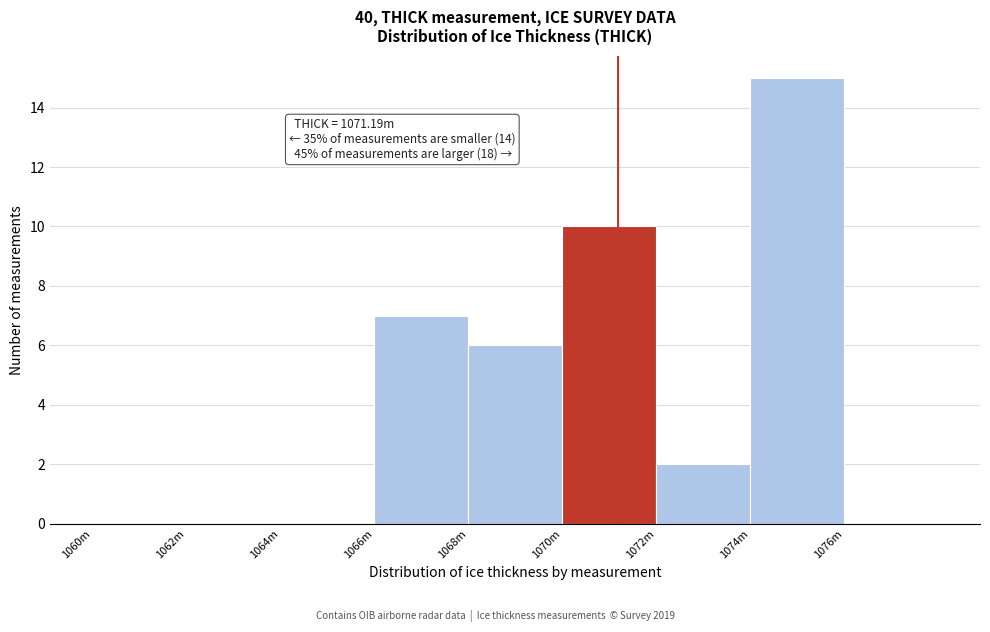

Reading right to left, list all the values displayed in this chart.

1076m=0	1074m=15	1072m=2	1070m=10	1068m=6	1066m=7	1064m=0	1062m=0	1060m=0